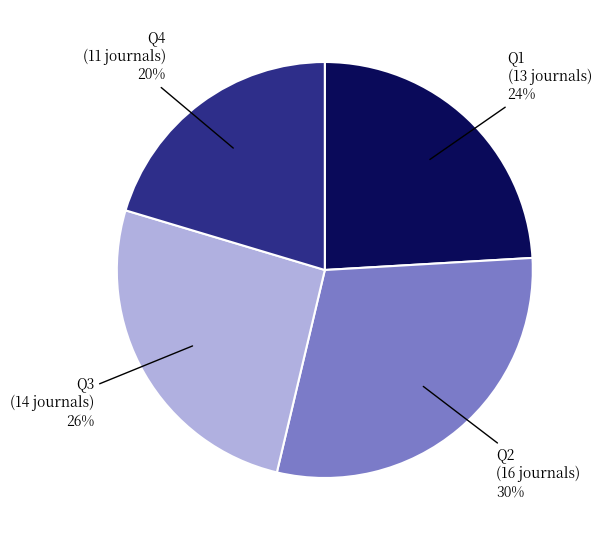

Is there a majority slice in this chart?

No